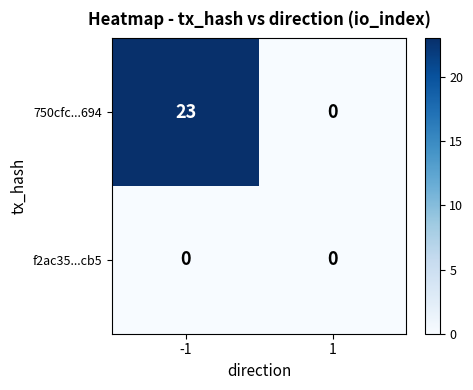

Reading right to left, extract all data points from this chart.

750cfc...694: 1=0	-1=23
f2ac35...cb5: 1=0	-1=0